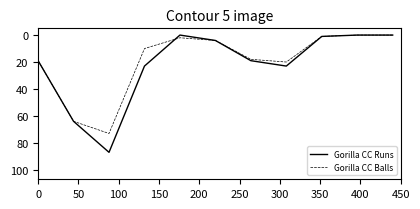

List the series in order of their peak value, highest first.

Gorilla CC Runs, Gorilla CC Balls